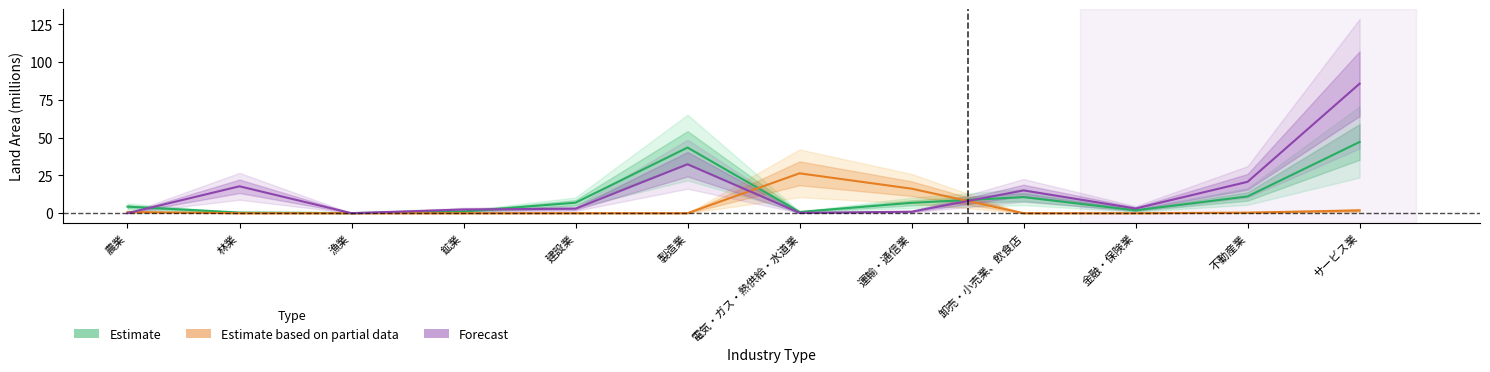

At which label is Estimate closest to 23?

不動産業